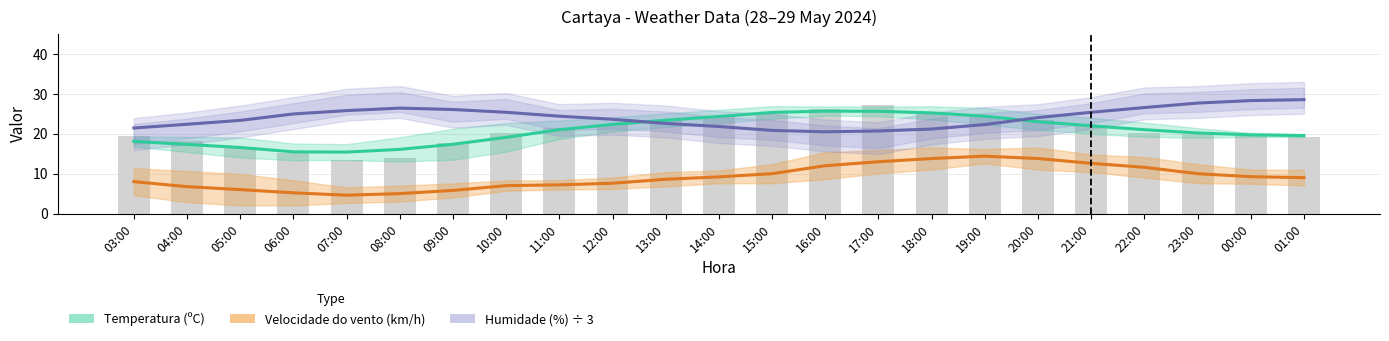

Rank the series at 07:00 from highest to lowest value.

Humidade (%) ÷ 3, Temperatura (ºC), Velocidade do vento (km/h)